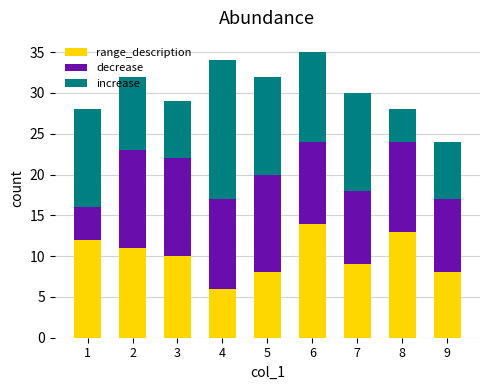

What is the total value across all series at 5?

32